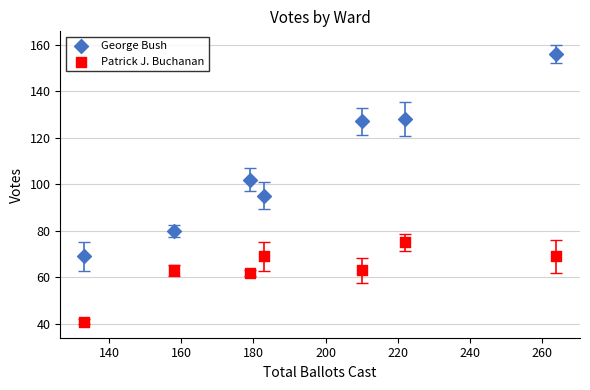

What is the X range (max minus min) for the scatter plot?

131